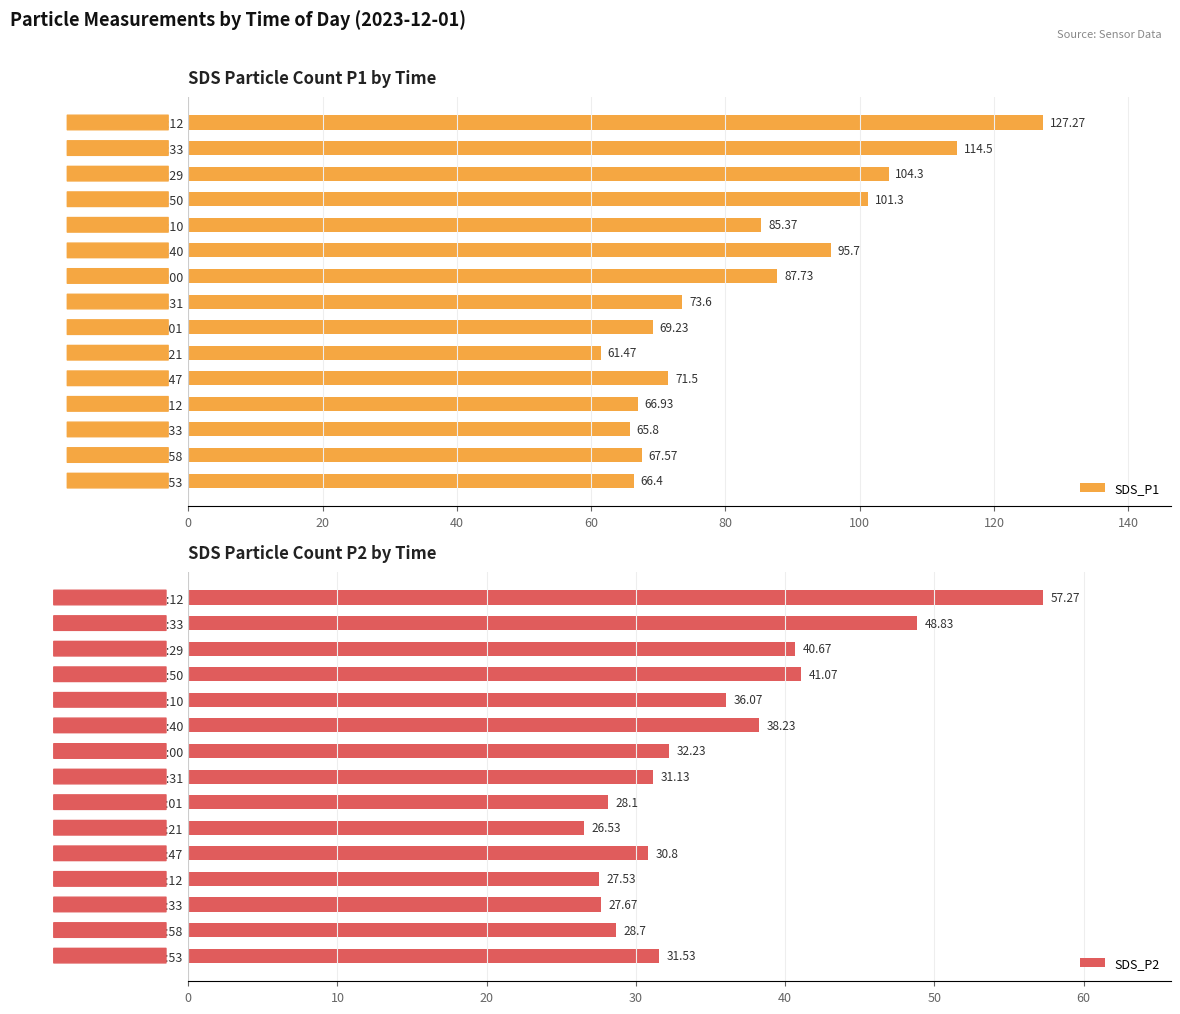

What is the difference between the SDS_P1 values at 10:47 and 11:12?

4.6